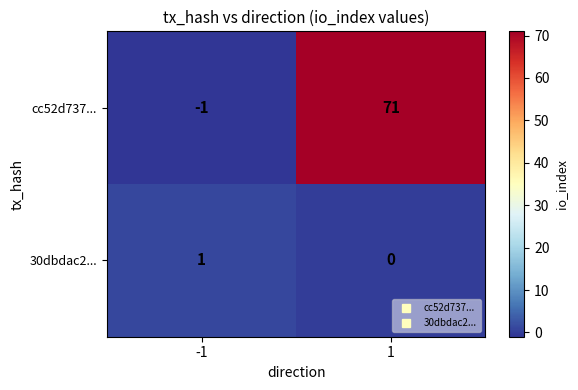

What is the greatest value displayed?

71